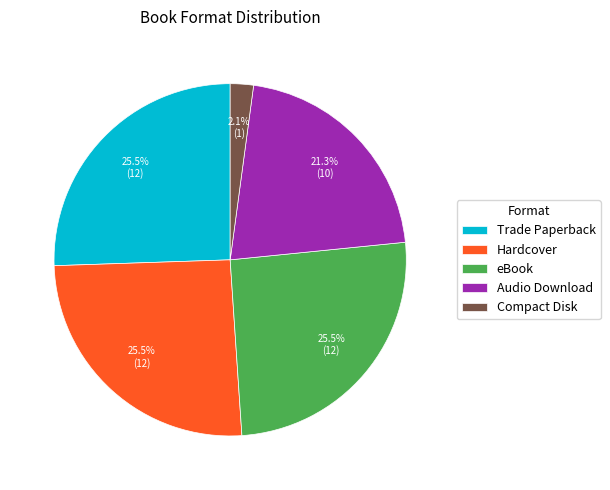

What percentage is the Audio Download slice, to the nearest percent?

21%